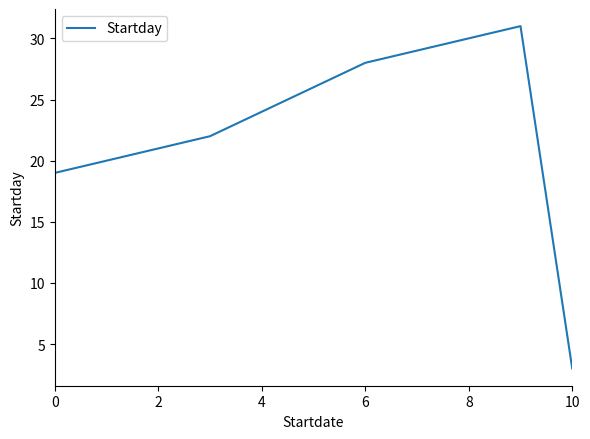

What is the difference between the maximum and minimum values?

28